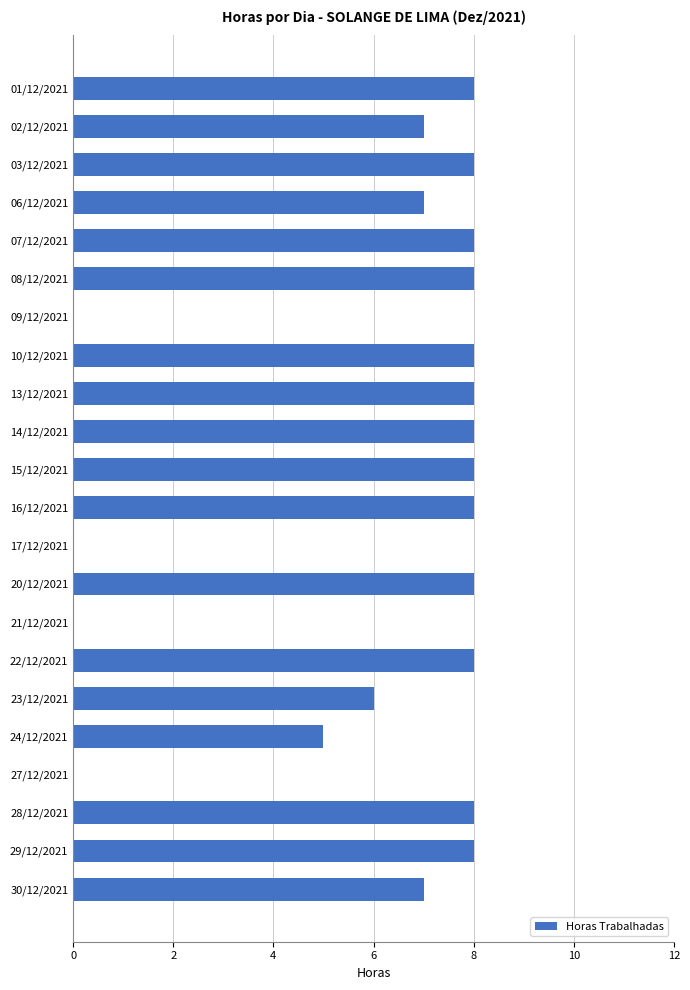

What is the maximum value shown in the chart?

8